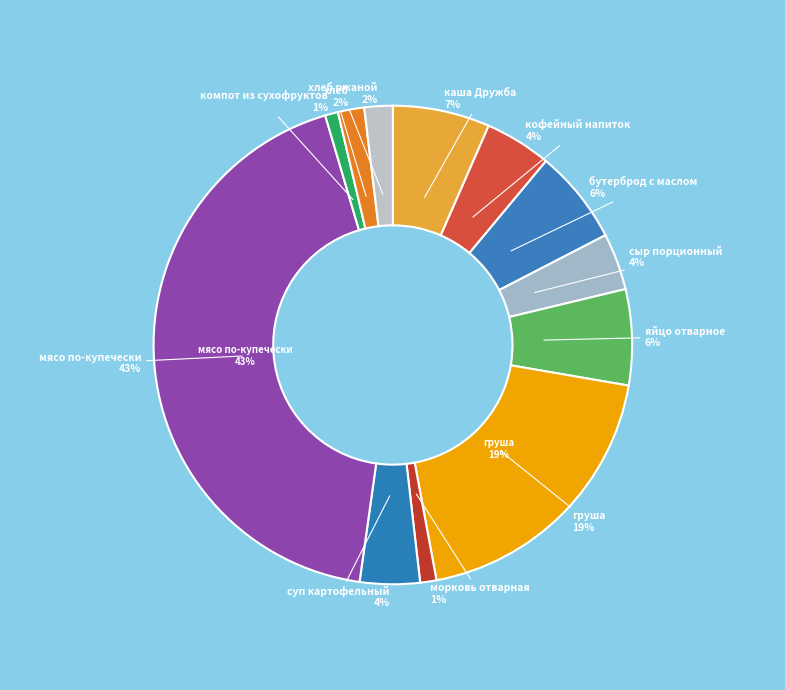

To the nearest percent, what percentage of the pie is кофейный напиток с молоком?

4%